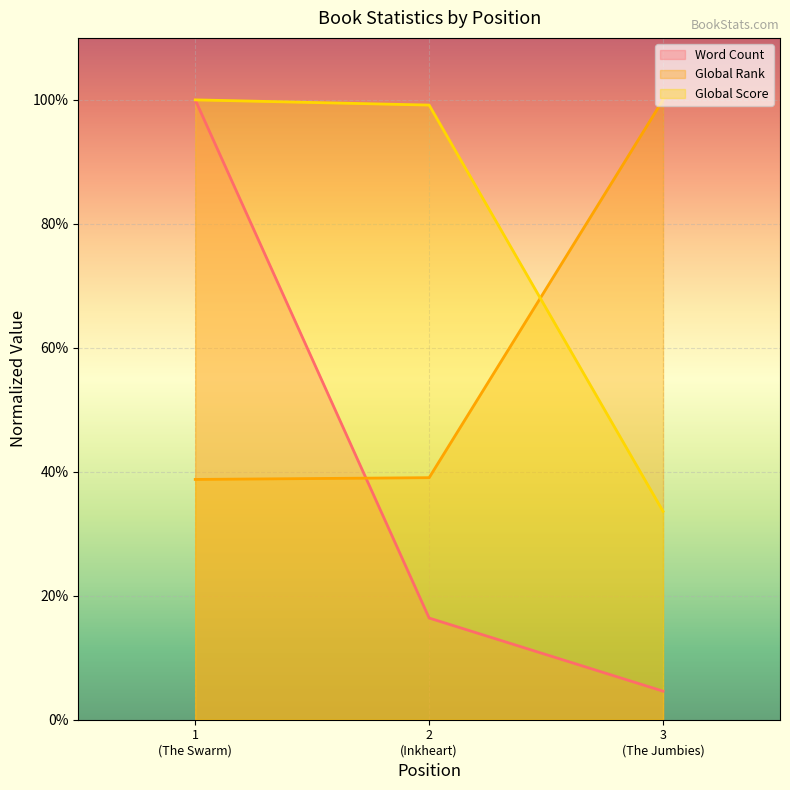

How many lines are shown in the chart?

3